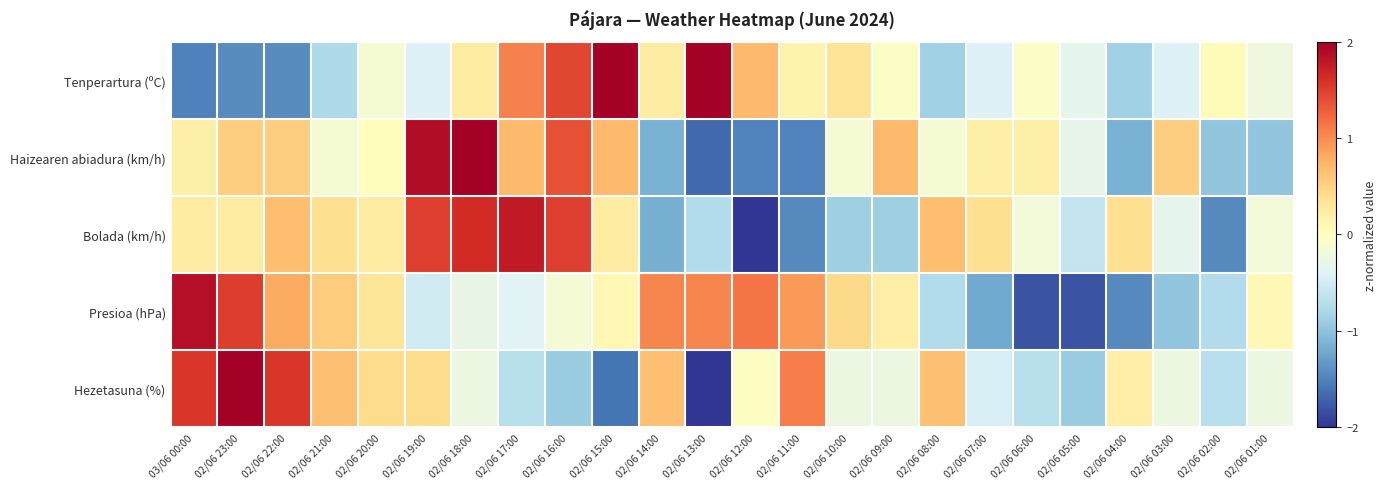

Reading right to left, extract all data points from this chart.

Tenperartura (ºC): 02/06 01:00=-0.2	02/06 02:00=0.1	02/06 03:00=-0.4	02/06 04:00=-0.9	02/06 05:00=-0.3	02/06 06:00=-0.0	02/06 07:00=-0.4	02/06 08:00=-0.9	02/06 09:00=-0.0	02/06 10:00=0.3	02/06 11:00=0.1	02/06 12:00=0.7	02/06 13:00=2.6	02/06 14:00=0.2	02/06 15:00=2.0	02/06 16:00=1.4	02/06 17:00=1.1	02/06 18:00=0.2	02/06 19:00=-0.4	02/06 20:00=-0.1	02/06 21:00=-0.8	02/06 22:00=-1.4	02/06 23:00=-1.4	03/06 00:00=-1.5
Haizearen abiadura (km/h): 02/06 01:00=-1.0	02/06 02:00=-1.0	02/06 03:00=0.5	02/06 04:00=-1.2	02/06 05:00=-0.3	02/06 06:00=0.2	02/06 07:00=0.2	02/06 08:00=-0.1	02/06 09:00=0.7	02/06 10:00=-0.1	02/06 11:00=-1.5	02/06 12:00=-1.5	02/06 13:00=-1.7	02/06 14:00=-1.2	02/06 15:00=0.7	02/06 16:00=1.4	02/06 17:00=0.7	02/06 18:00=2.1	02/06 19:00=1.9	02/06 20:00=0.0	02/06 21:00=-0.1	02/06 22:00=0.5	02/06 23:00=0.5	03/06 00:00=0.2
Bolada (km/h): 02/06 01:00=-0.2	02/06 02:00=-1.4	02/06 03:00=-0.3	02/06 04:00=0.4	02/06 05:00=-0.6	02/06 06:00=-0.2	02/06 07:00=0.4	02/06 08:00=0.7	02/06 09:00=-0.9	02/06 10:00=-0.9	02/06 11:00=-1.4	02/06 12:00=-2.0	02/06 13:00=-0.7	02/06 14:00=-1.2	02/06 15:00=0.2	02/06 16:00=1.5	02/06 17:00=1.8	02/06 18:00=1.6	02/06 19:00=1.5	02/06 20:00=0.2	02/06 21:00=0.4	02/06 22:00=0.7	02/06 23:00=0.2	03/06 00:00=0.2
Presioa (hPa): 02/06 01:00=0.1	02/06 02:00=-0.7	02/06 03:00=-1.0	02/06 04:00=-1.4	02/06 05:00=-1.8	02/06 06:00=-1.8	02/06 07:00=-1.2	02/06 08:00=-0.7	02/06 09:00=0.2	02/06 10:00=0.4	02/06 11:00=0.9	02/06 12:00=1.2	02/06 13:00=1.0	02/06 14:00=1.0	02/06 15:00=0.1	02/06 16:00=-0.1	02/06 17:00=-0.4	02/06 18:00=-0.3	02/06 19:00=-0.5	02/06 20:00=0.3	02/06 21:00=0.6	02/06 22:00=0.8	02/06 23:00=1.5	03/06 00:00=1.9
Hezetasuna (%): 02/06 01:00=-0.2	02/06 02:00=-0.7	02/06 03:00=-0.2	02/06 04:00=0.2	02/06 05:00=-0.9	02/06 06:00=-0.7	02/06 07:00=-0.5	02/06 08:00=0.7	02/06 09:00=-0.2	02/06 10:00=-0.2	02/06 11:00=1.1	02/06 12:00=-0.0	02/06 13:00=-2.3	02/06 14:00=0.7	02/06 15:00=-1.6	02/06 16:00=-0.9	02/06 17:00=-0.7	02/06 18:00=-0.2	02/06 19:00=0.4	02/06 20:00=0.4	02/06 21:00=0.7	02/06 22:00=1.6	02/06 23:00=2.2	03/06 00:00=1.6